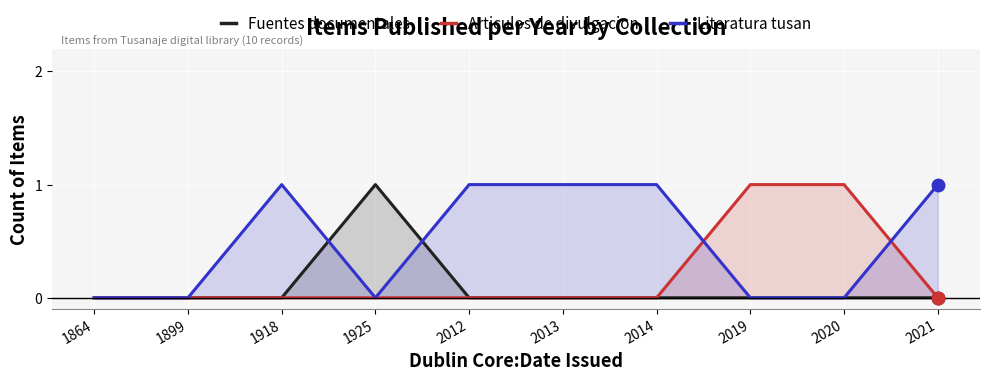

In Fuentes documentales, how many points are higher than both neighbors (excluding endpoints)?

1